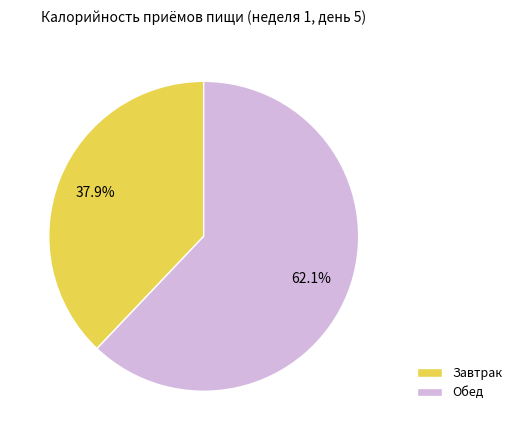

Which category has the smallest portion of the pie?

Завтрак